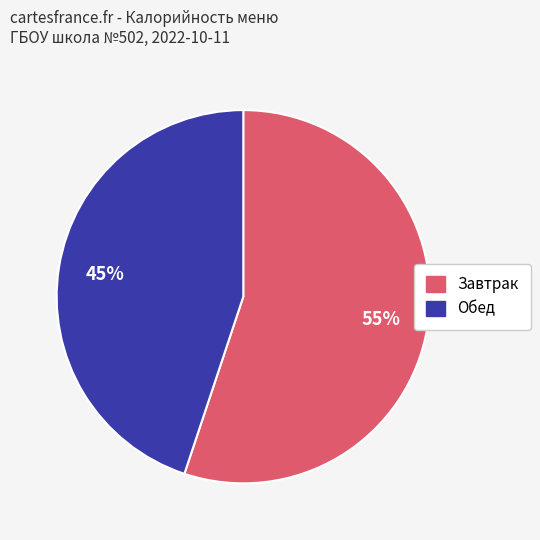

Does any single category account for the majority?

Yes